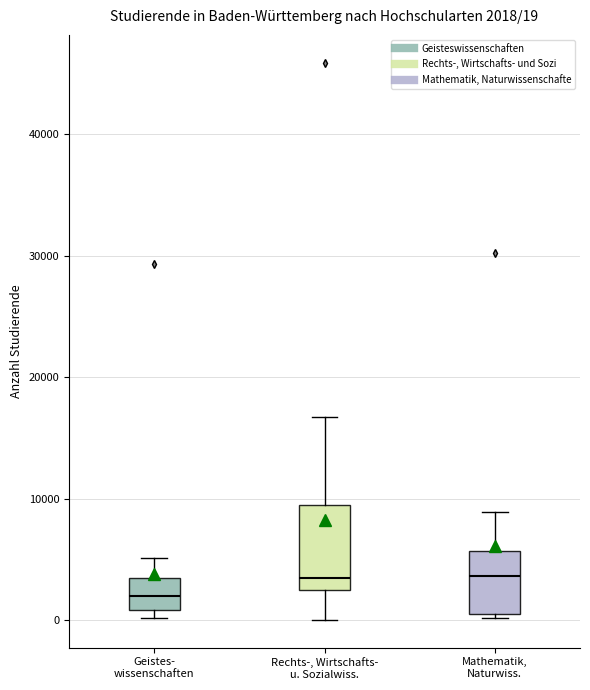

Comparing the boxes themselves (not the whiskers), which one is the tallest?

Rechts-, Wirtschafts- u. Sozialwiss.